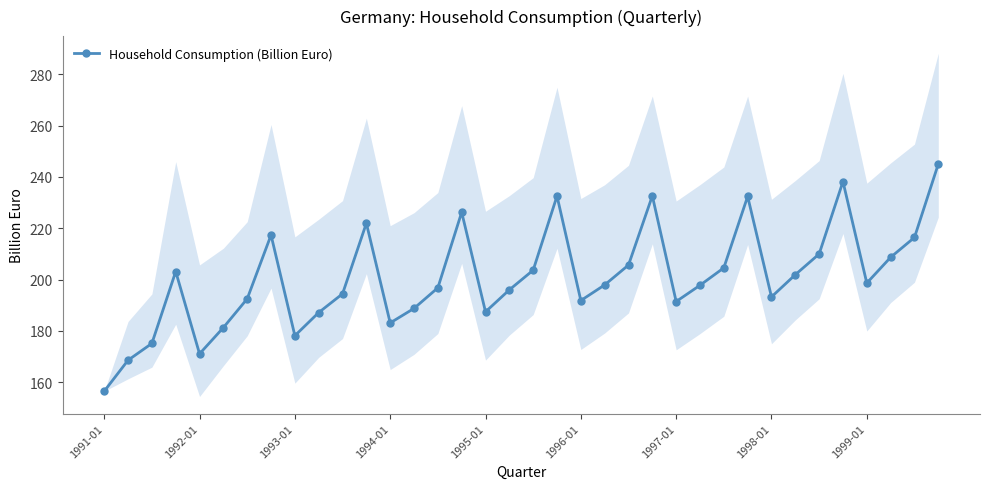

At which category does Household Consumption (Billion Euro) reach its first local valley?

1992-01